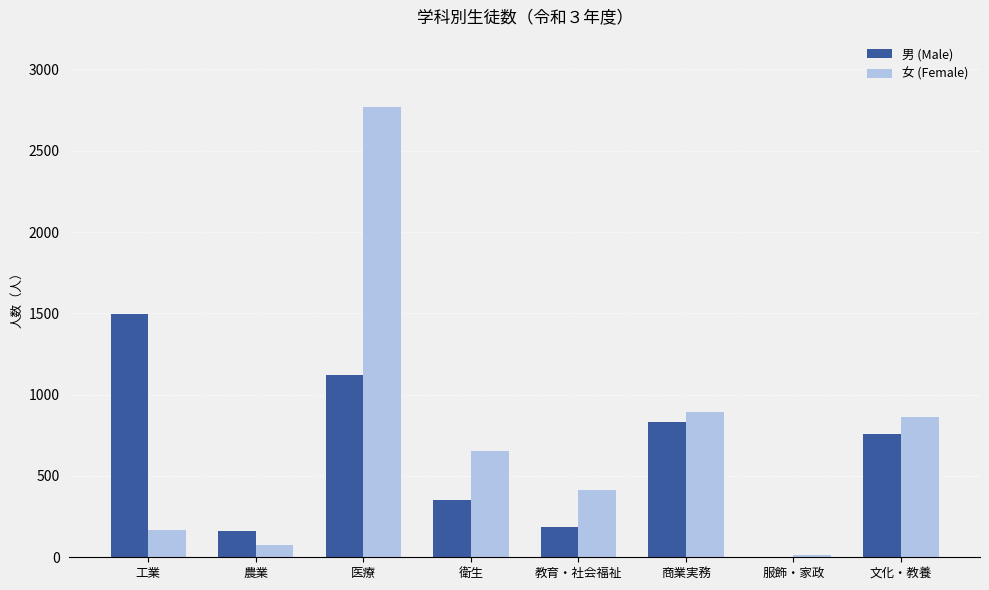

Where is 女 (Female) nearest to the value 1391?

商業実務